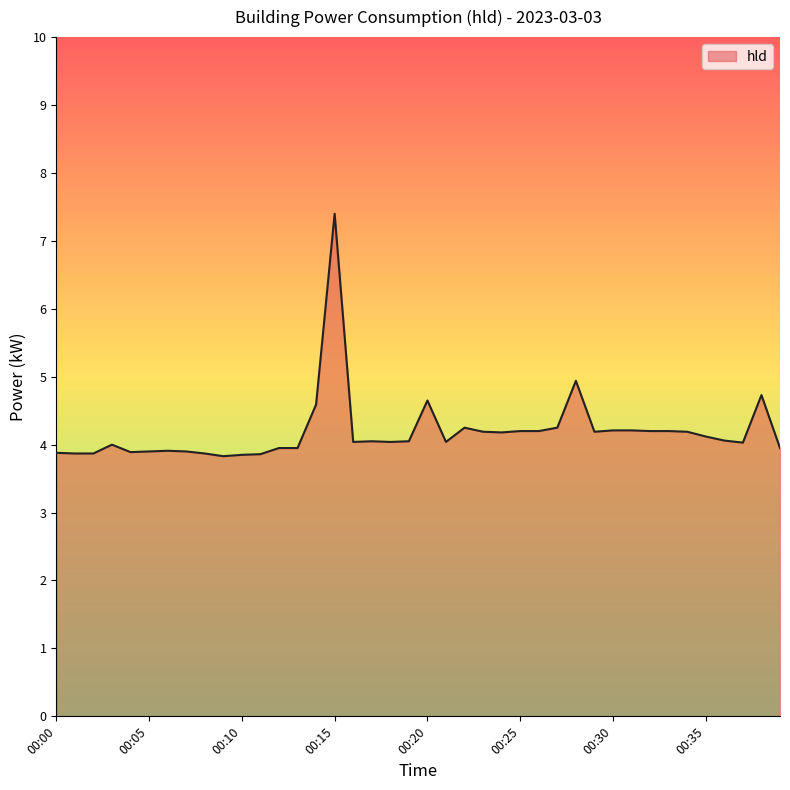

What is the difference between the maximum and minimum values?

3.6